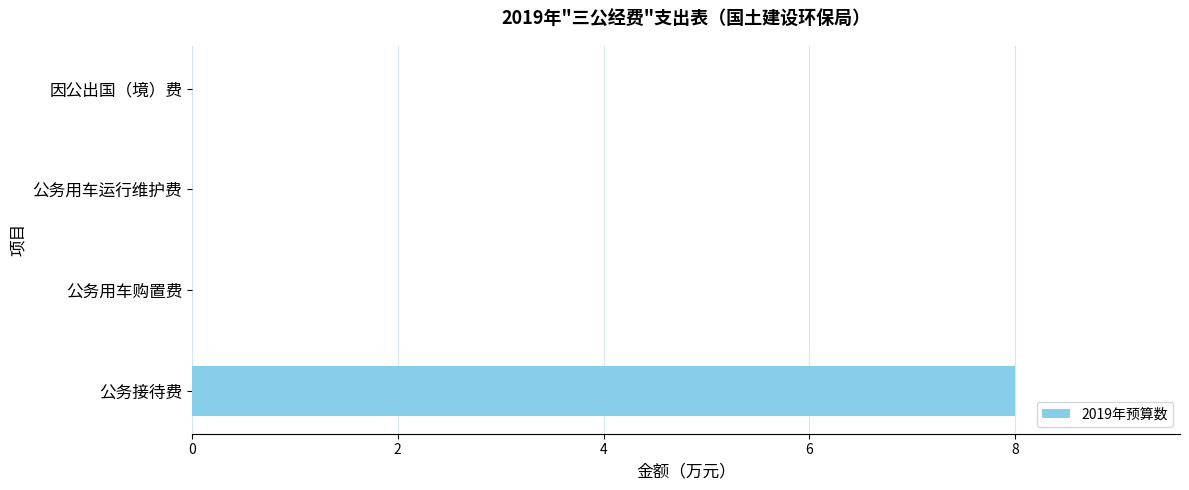

What is the greatest value displayed?

8